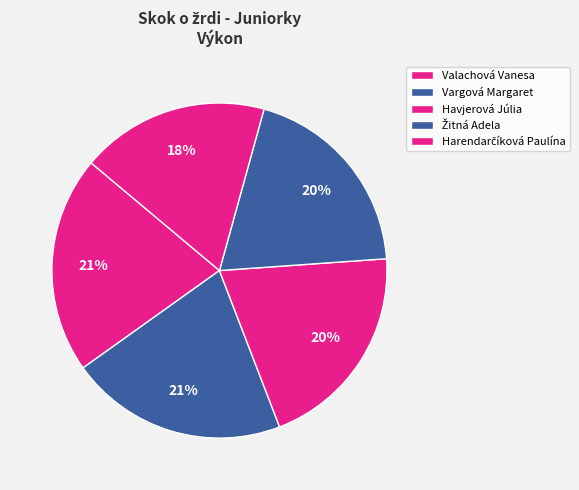

How much of the chart is everything except Žitná Adela?

80.4%